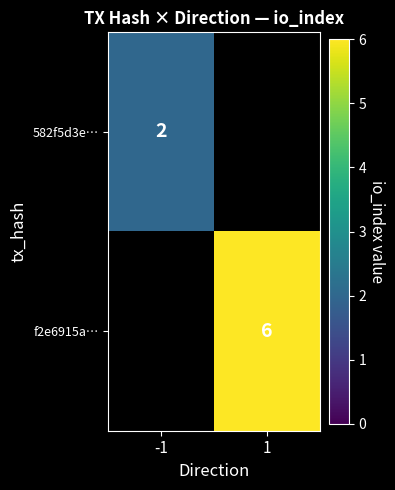

The value of 582f5d3e… at -1 is 2. True or false?

True